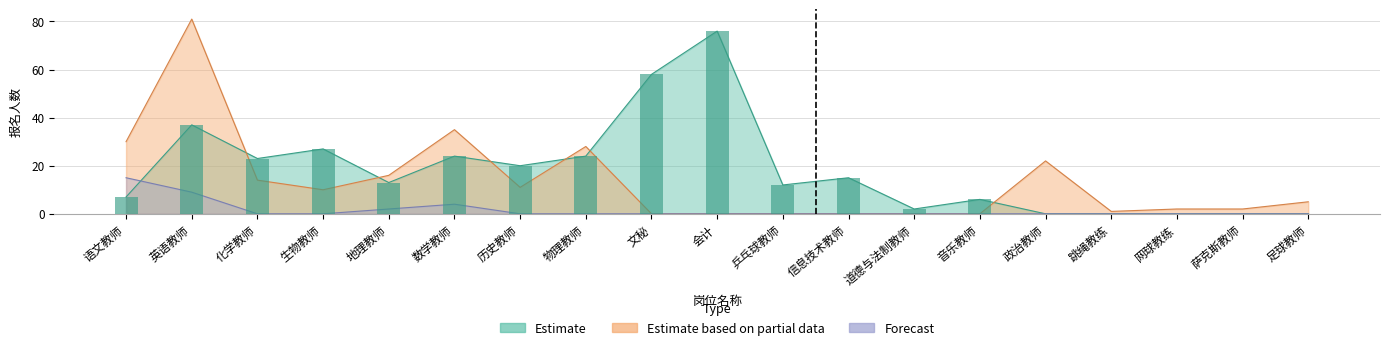

Between 地理教师 and 数学教师, which series saw the biggest shift?

Estimate based on partial data